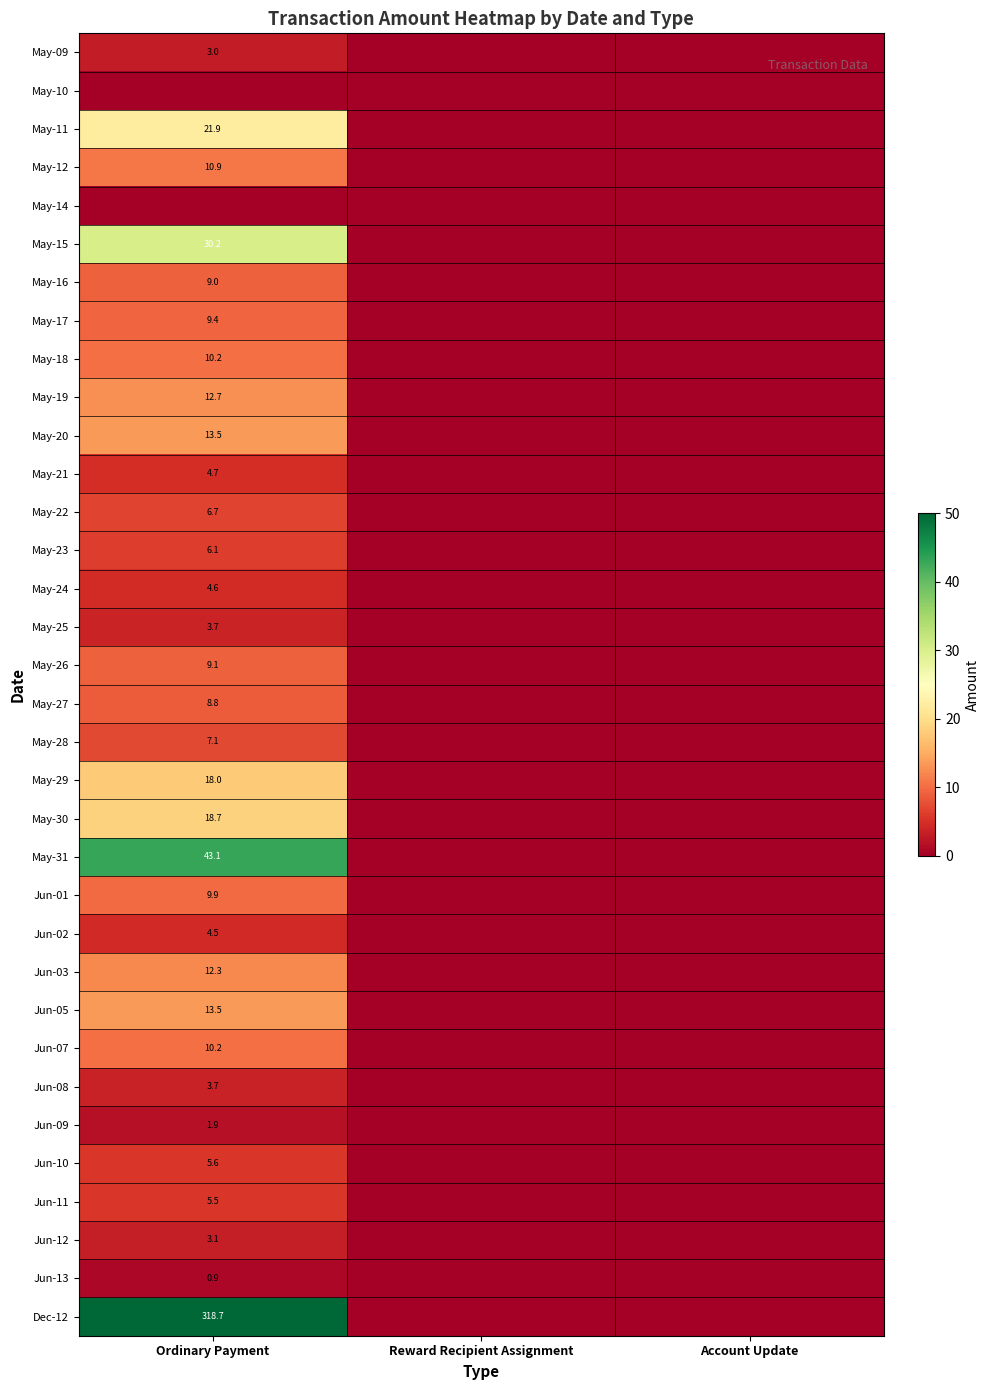

At how many categories does at least one series exceed 146?

1